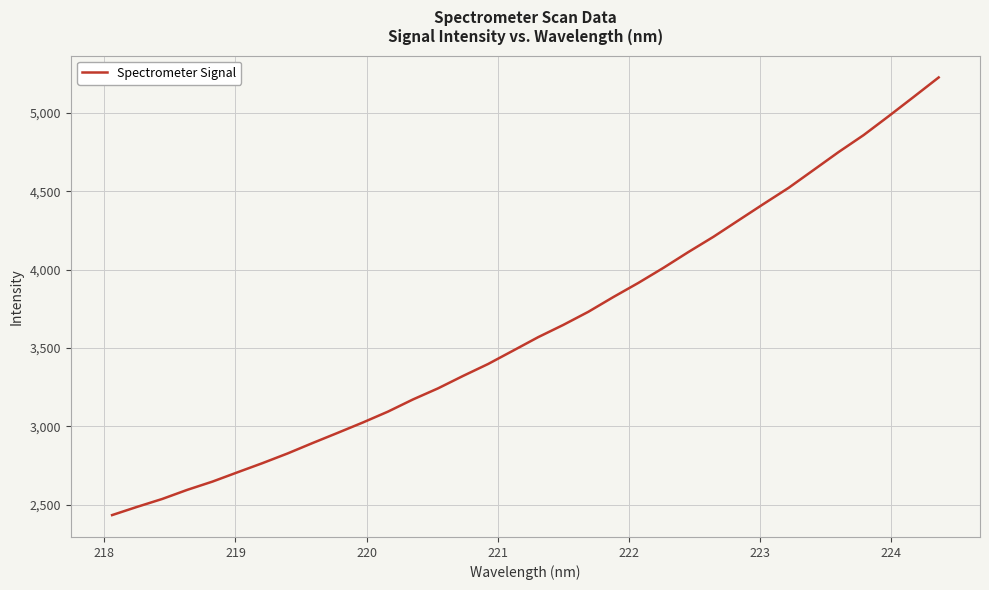

What is the difference between the maximum and minimum values?

2792.6